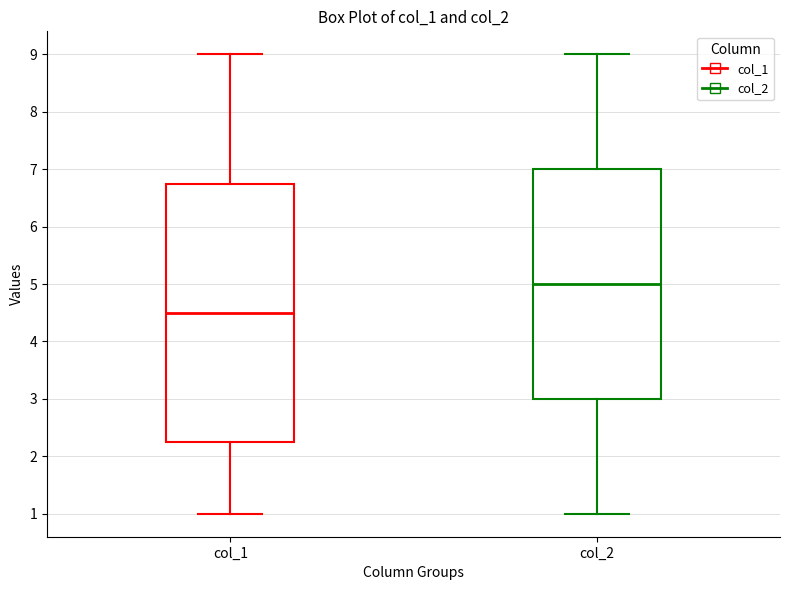

Where does the lower whisker of the box for col_1 end on the y-axis? The values are not printed on the chart, so give them approximately, as read against the axis.

1.0